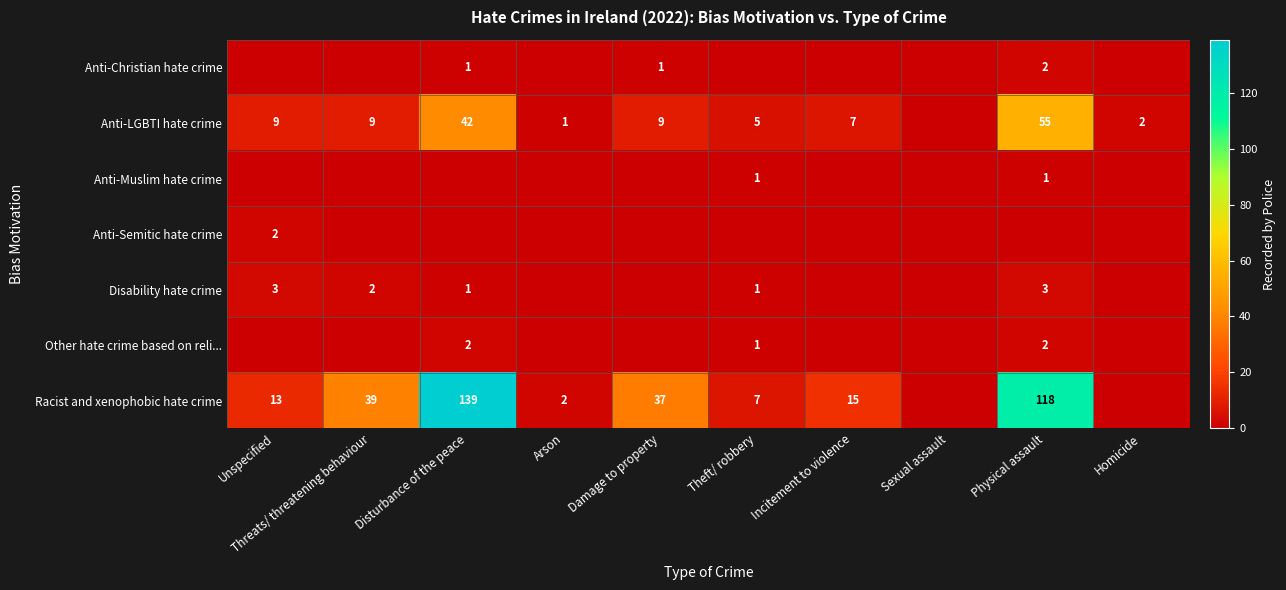

True or false: Disability hate crime has a value of 3 at Physical assault.

True